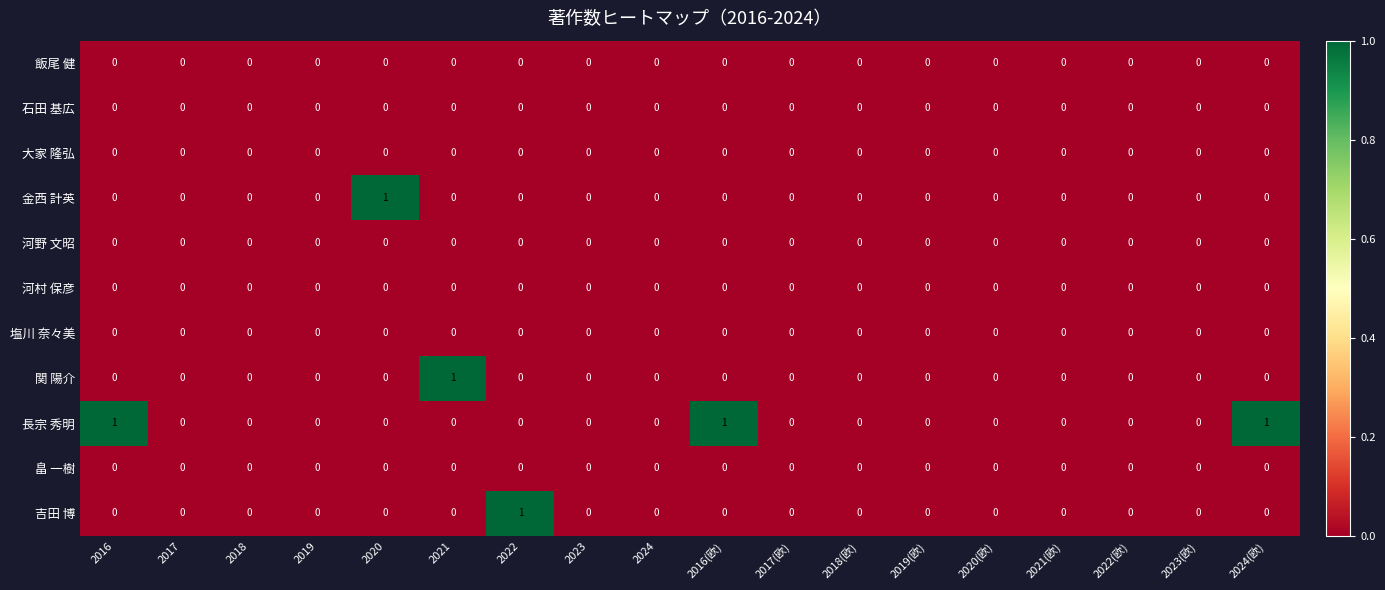

Is it true that 石田 基広 equals 0 at 2018?

True